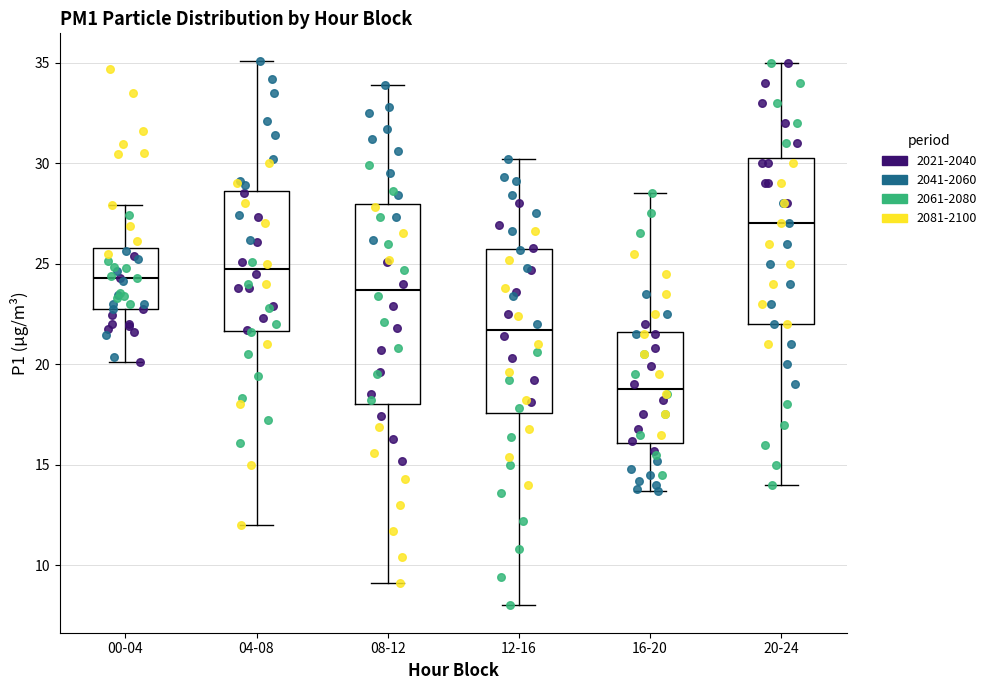

Comparing the boxes themselves (not the whiskers), which one is the tallest?

08-12